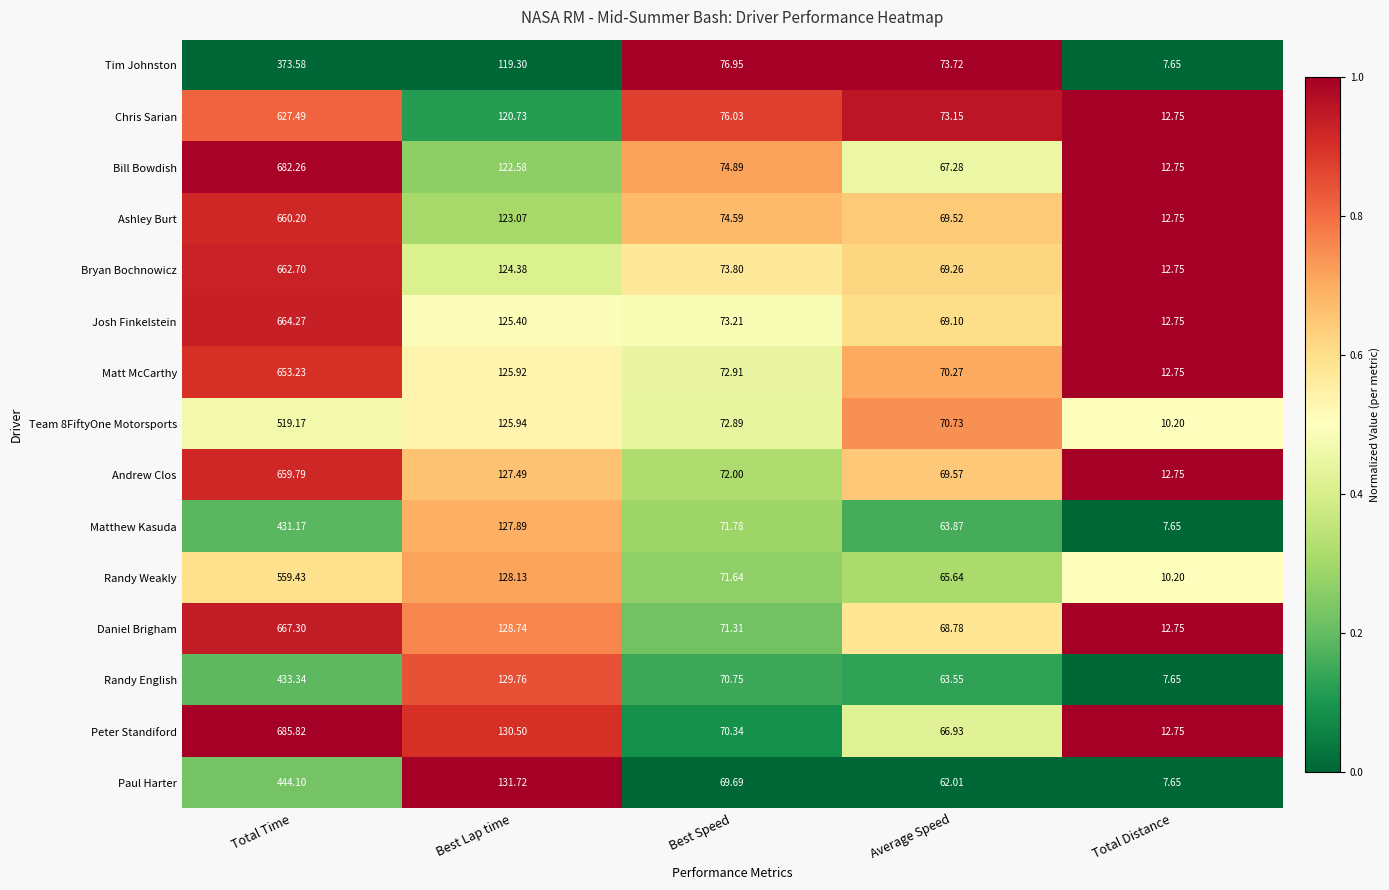

Rank the categories by Randy Weakly value from highest to lowest.

Total Time, Best Lap time, Best Speed, Average Speed, Total Distance